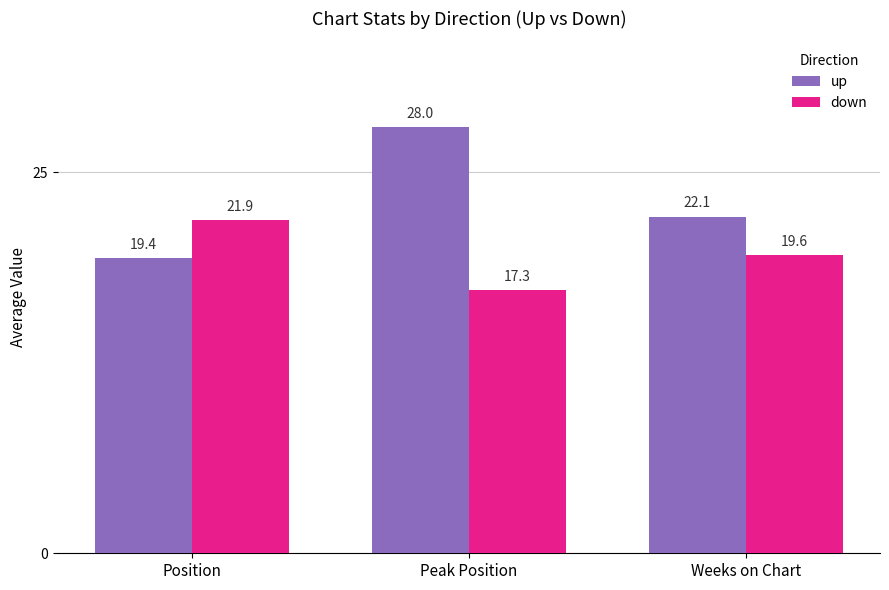

At which label does down reach its minimum?

Peak Position